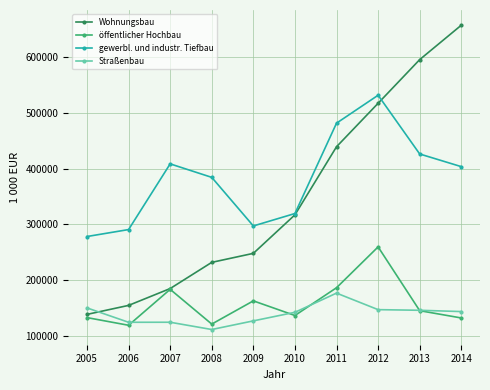

True or false: Straßenbau and gewerbl. und industr. Tiefbau cross at least once.

False